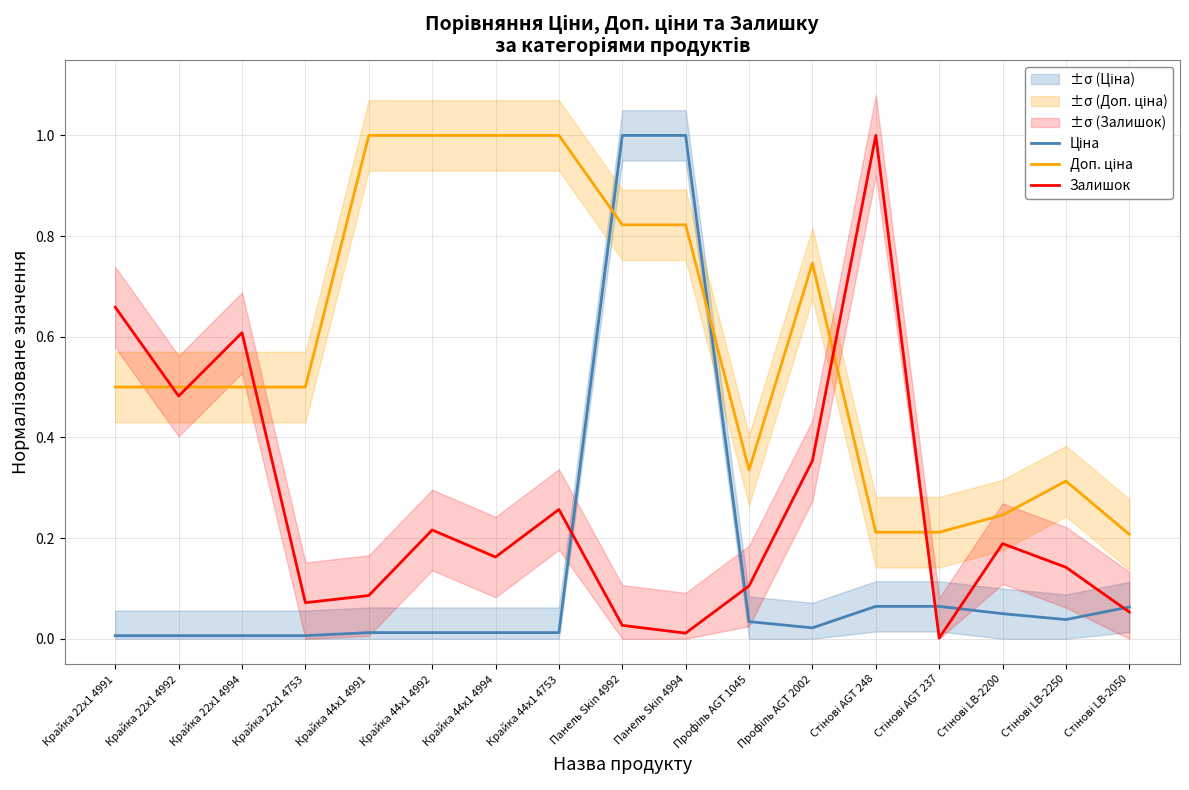

What is the average value of the Доп. ціна series?

0.6